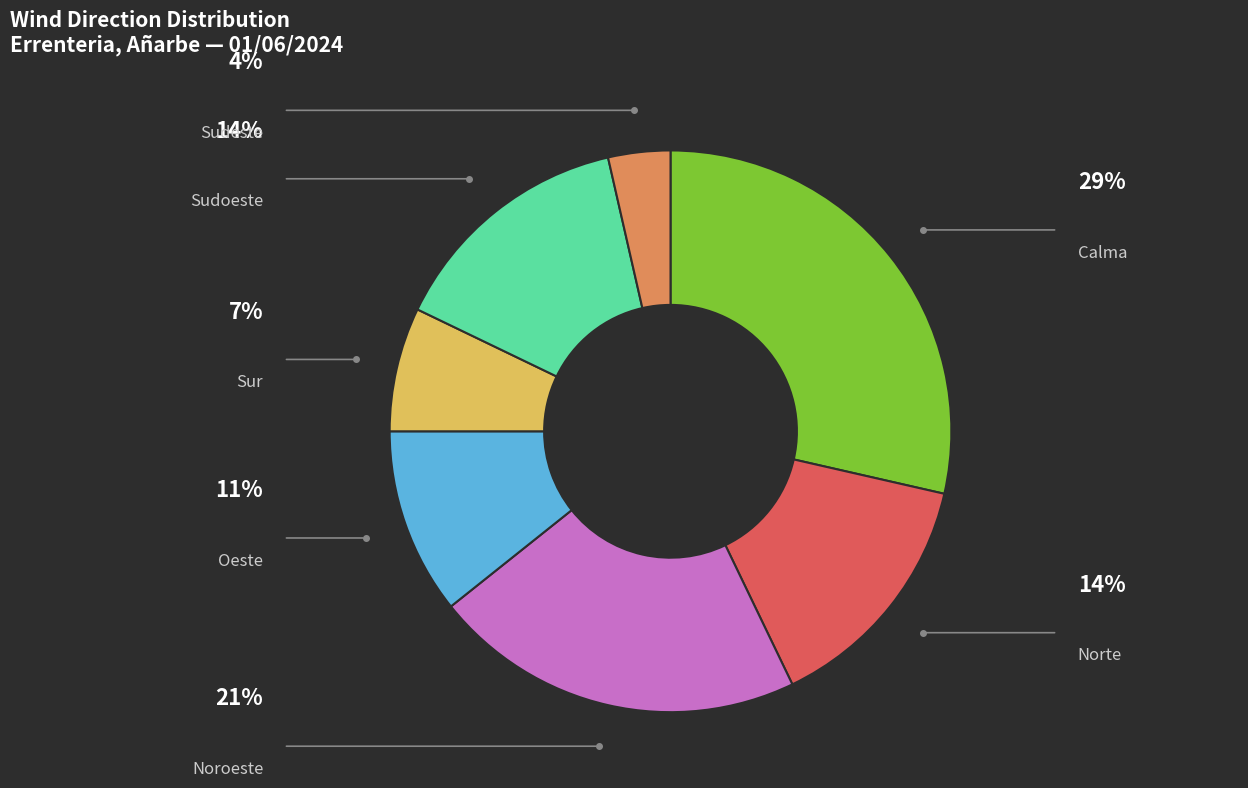

Does any single category account for the majority?

No